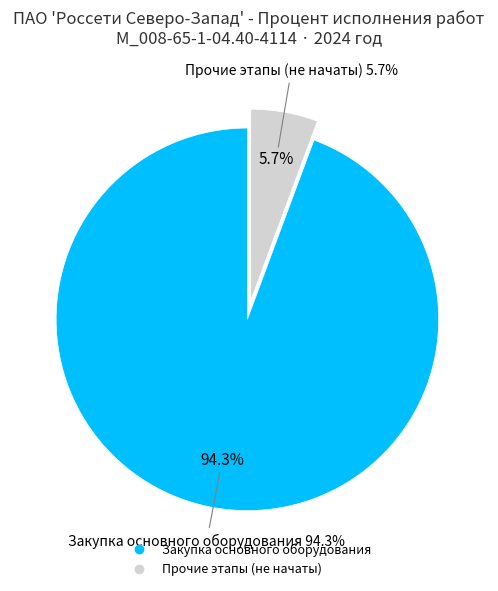

What is the largest slice in the pie chart?

Закупка основного оборудования